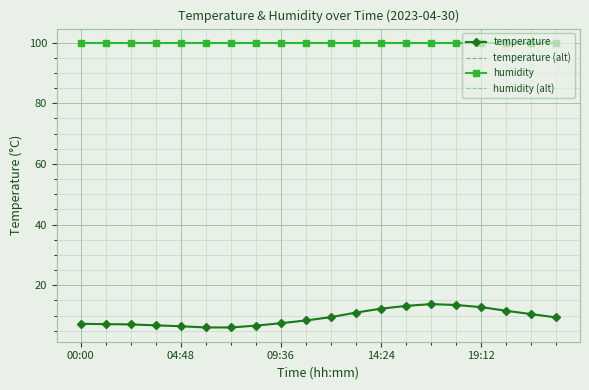

Which series has the widest spread of values?

temperature